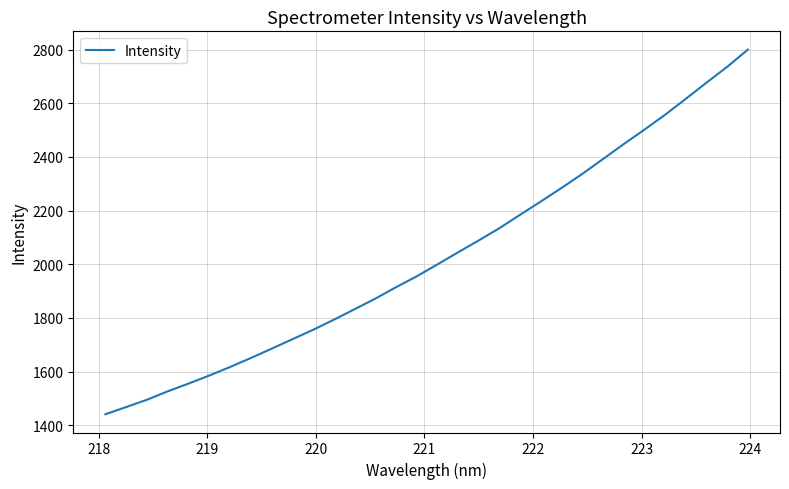

What is the difference between the maximum and minimum values?

1359.3